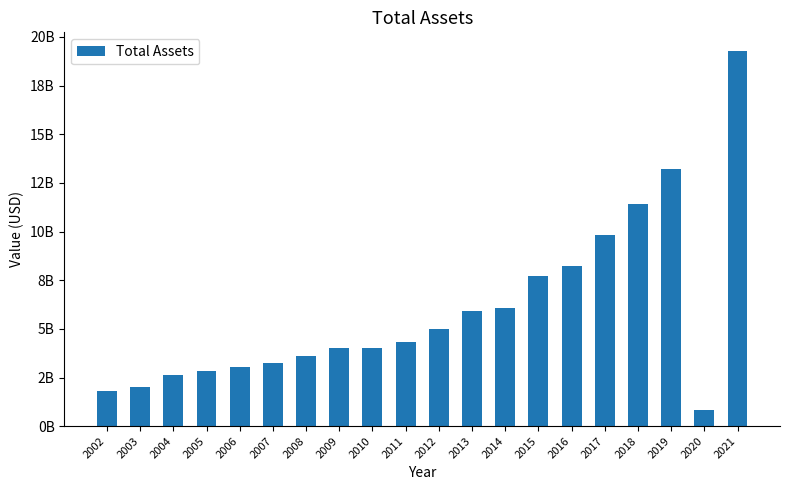

Does the chart contain any negative values?

No